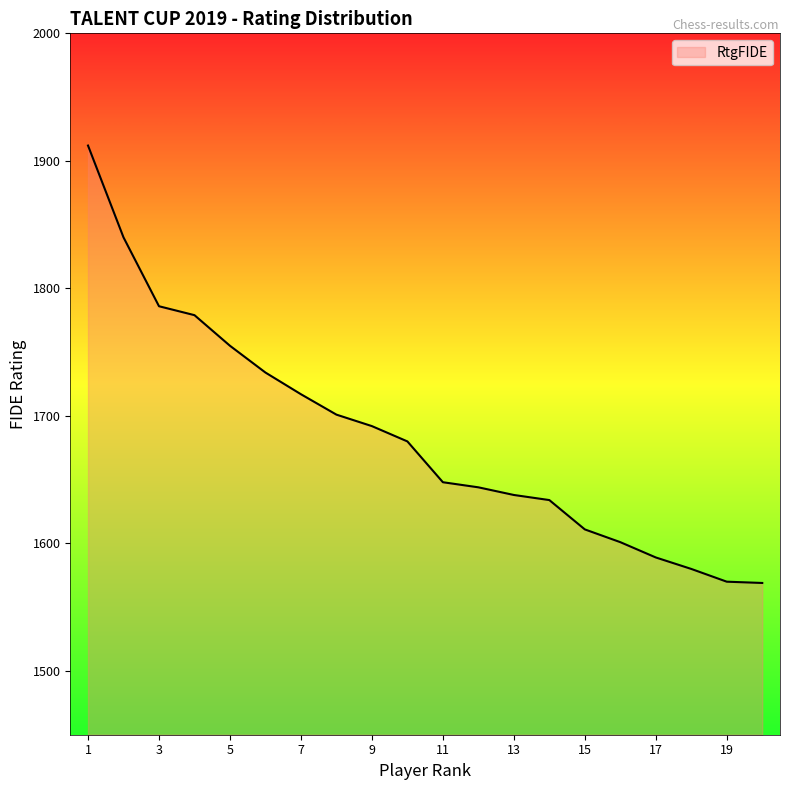

What is the minimum value shown in the chart?

1569